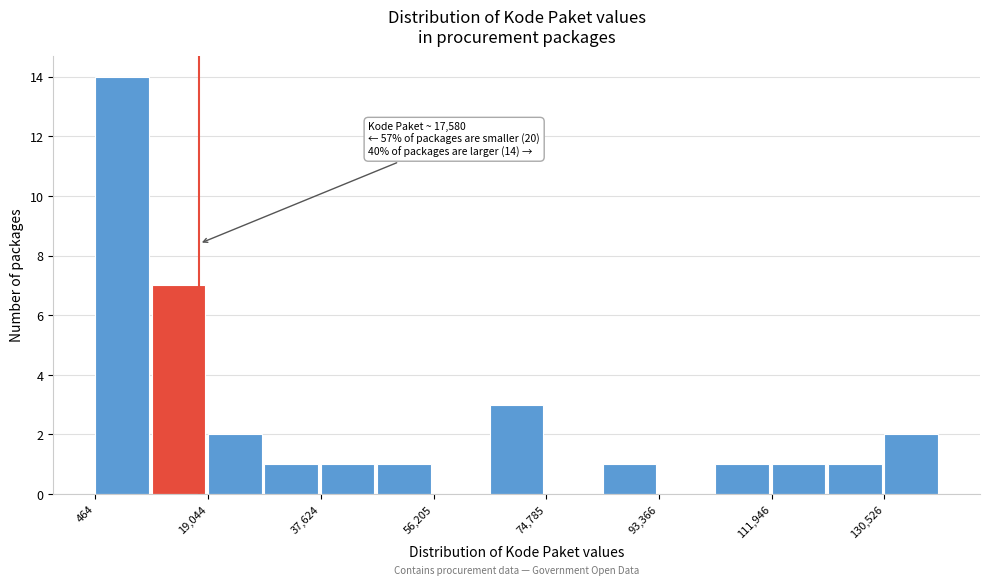

Over which range of the x-axis is the bar tallest?

0 to 10000